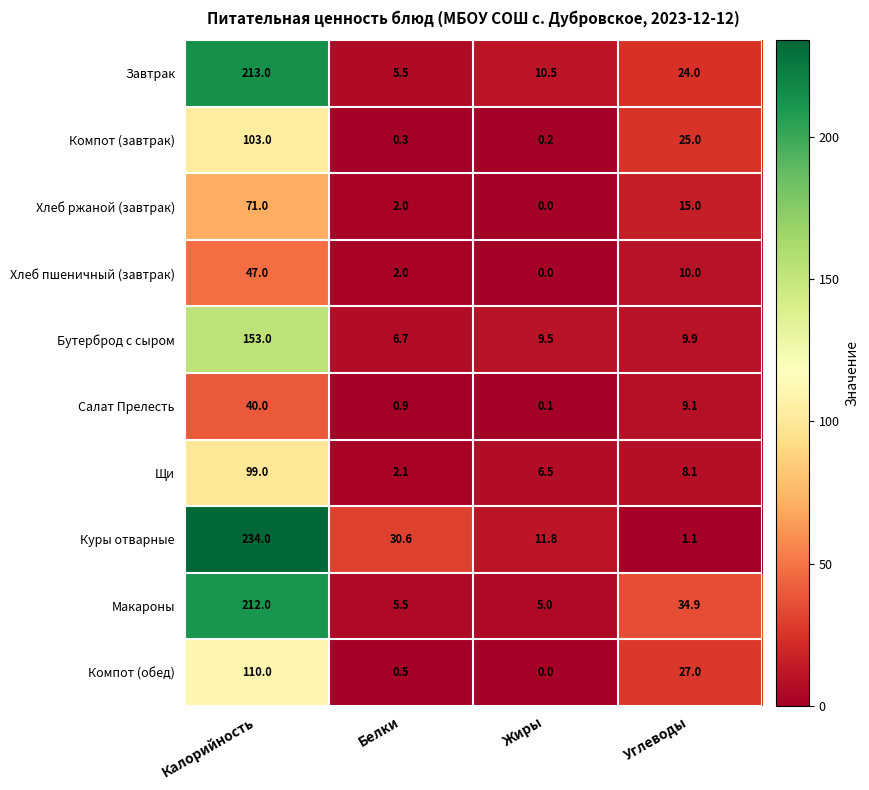

At Углеводы, list the series in order from largest to smallest.

Макароны, Компот (обед), Компот (завтрак), Завтрак, Хлеб ржаной (завтрак), Хлеб пшеничный (завтрак), Бутерброд с сыром, Салат Прелесть, Щи, Куры отварные